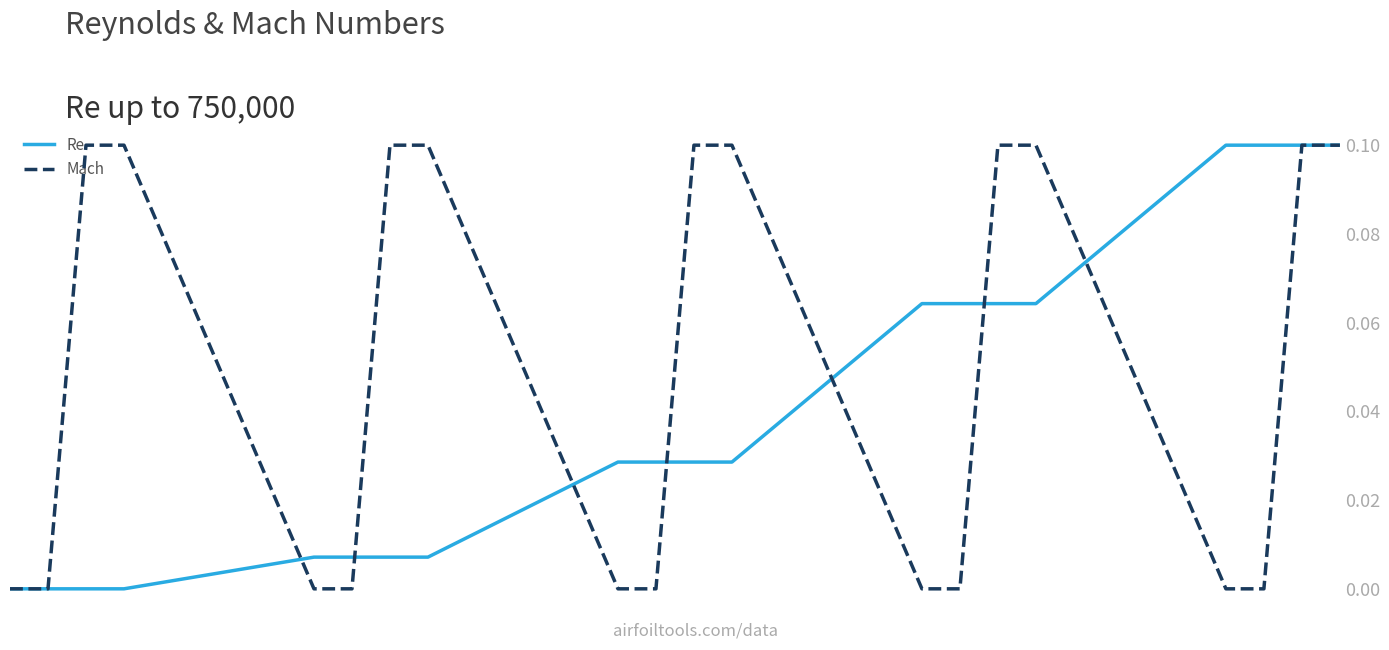

List the series in order of their overall mean, lowest first.

Mach, Re